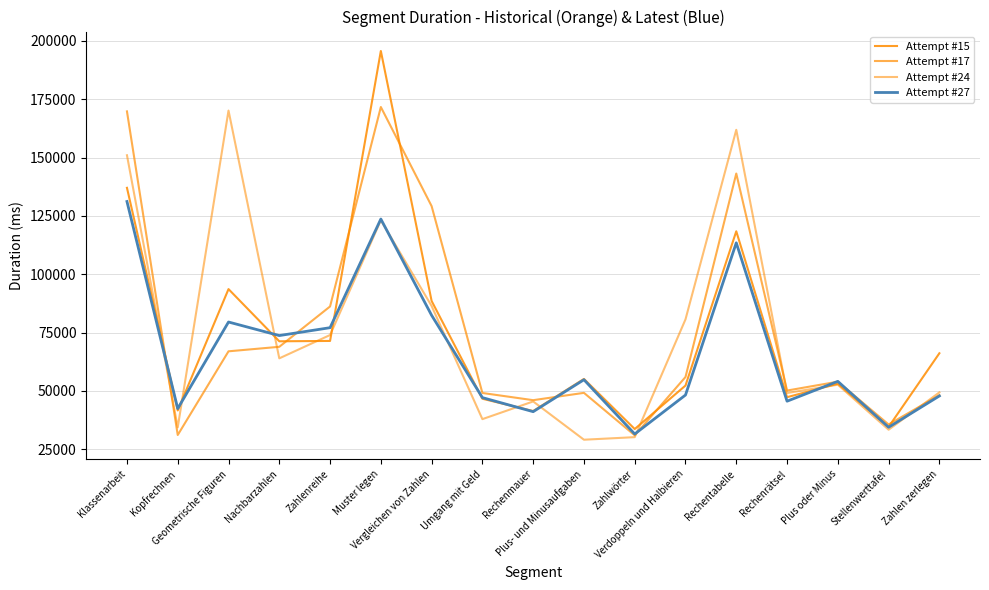

Rank the series by their maximum value, from highest to lowest.

Attempt #15, Attempt #17, Attempt #24, Attempt #27